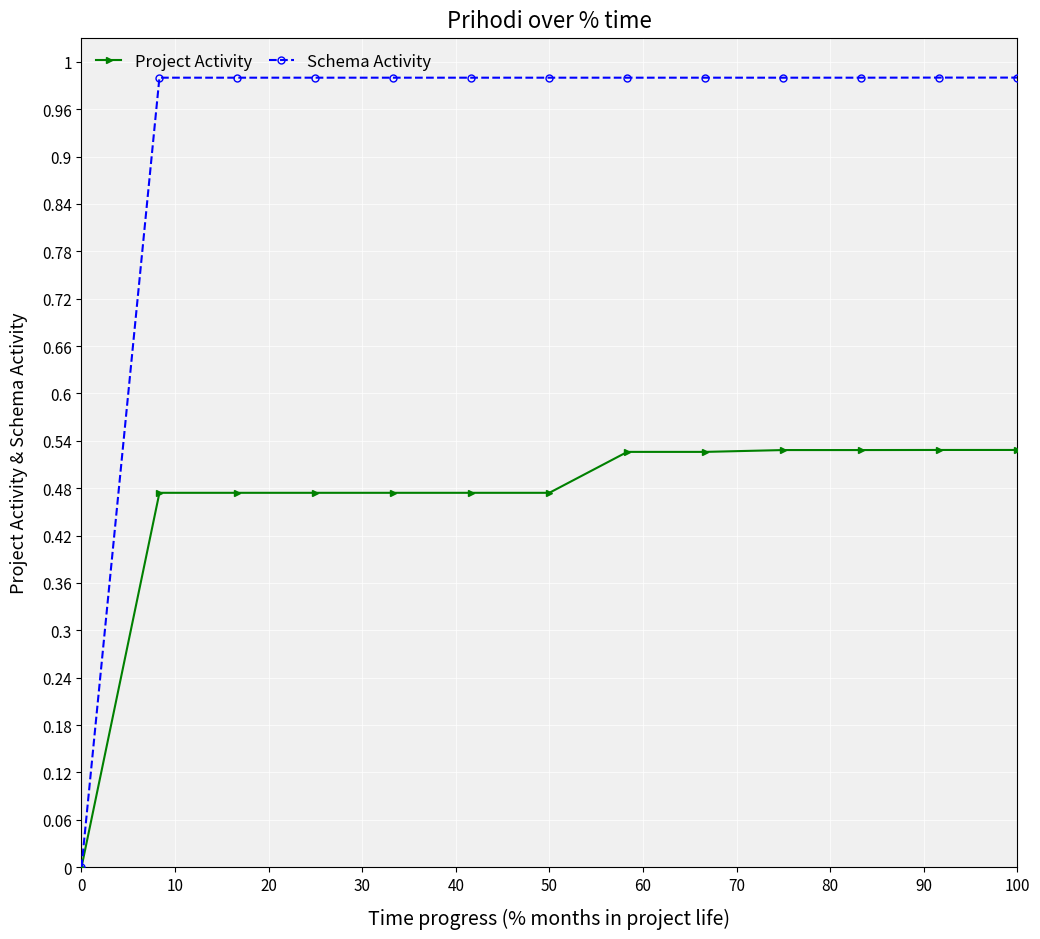

Which series has the largest range (max minus min)?

Schema Activity